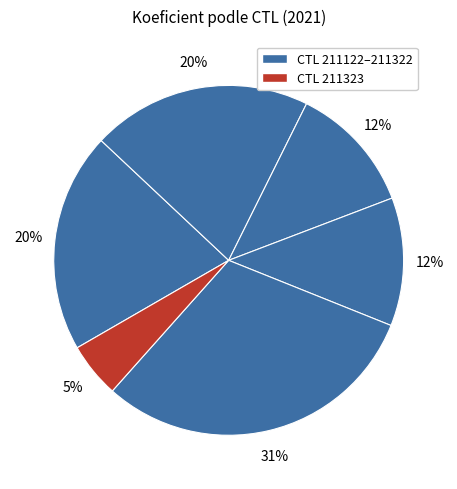

Does any single category account for the majority?

No